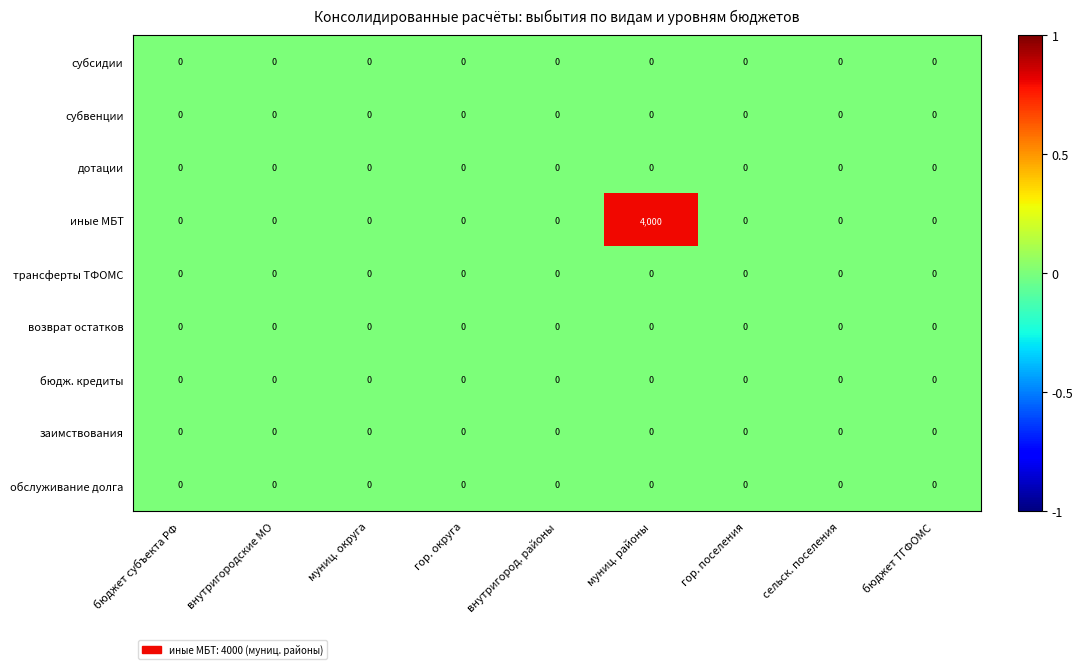

At which category is the sum across all series the highest?

муниц. районы